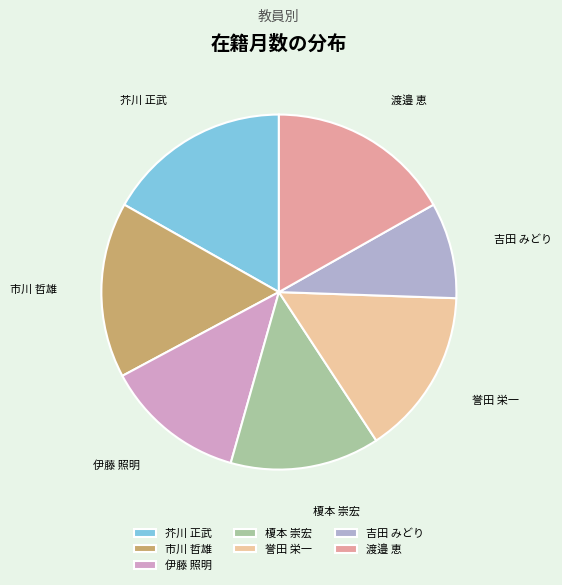

Which category has the smallest portion of the pie?

吉田 みどり